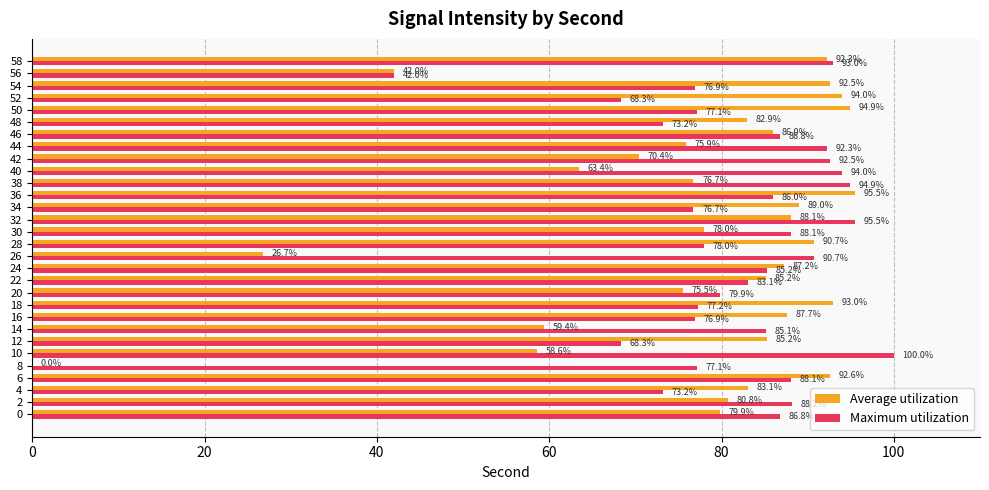

The Maximum utilization series shows 131.3 at 58. True or false?

False